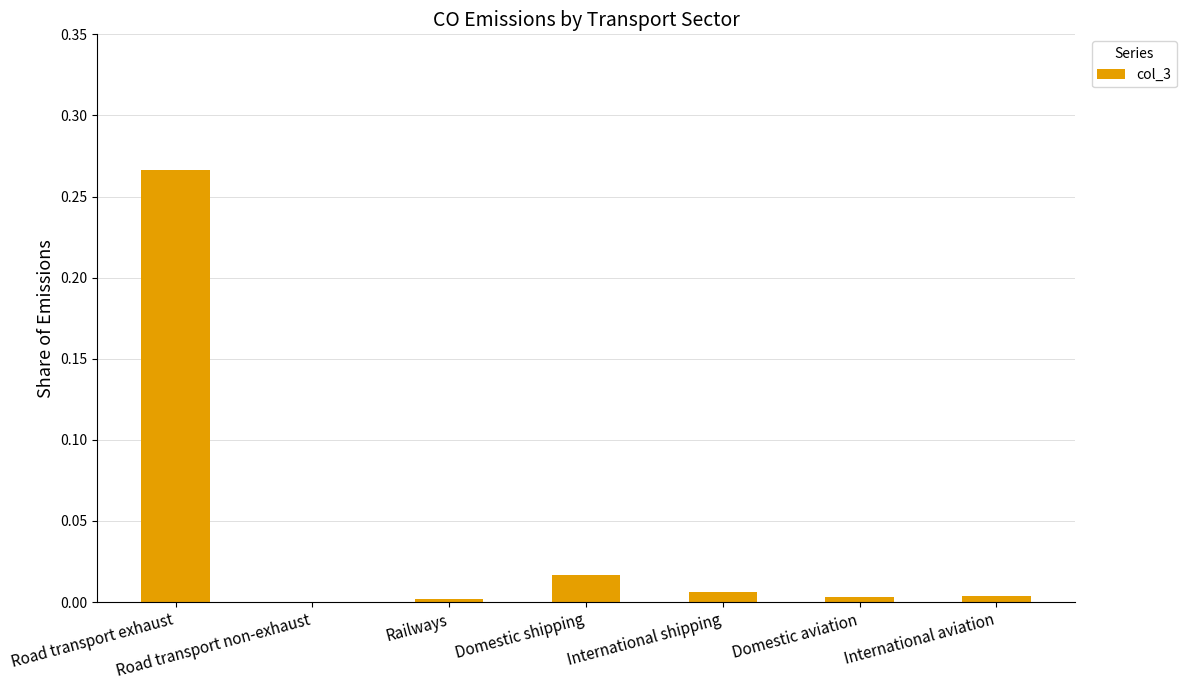

Does the chart contain stacked bars?

No